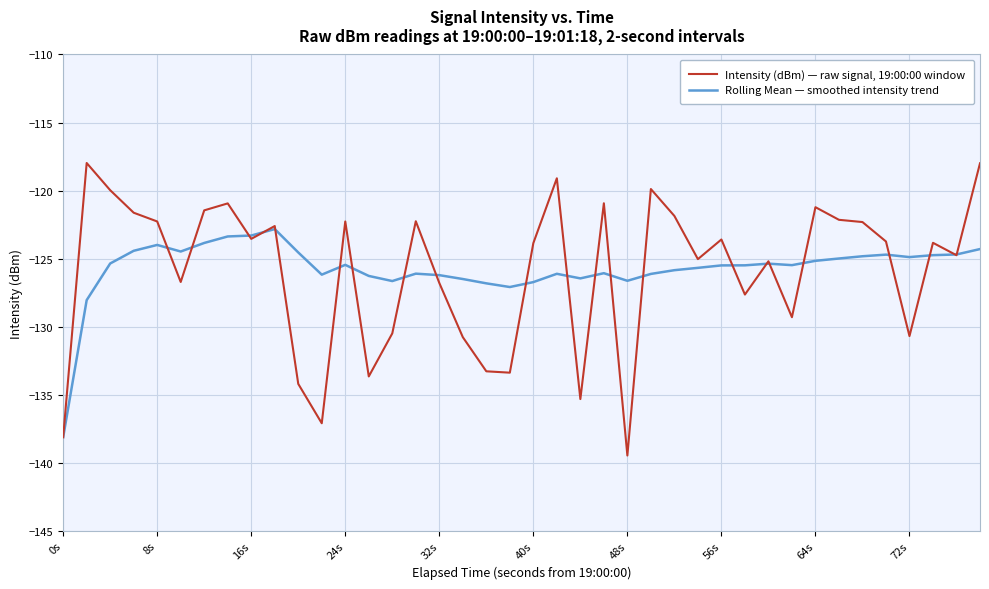

What is the greatest value displayed?

-118.0